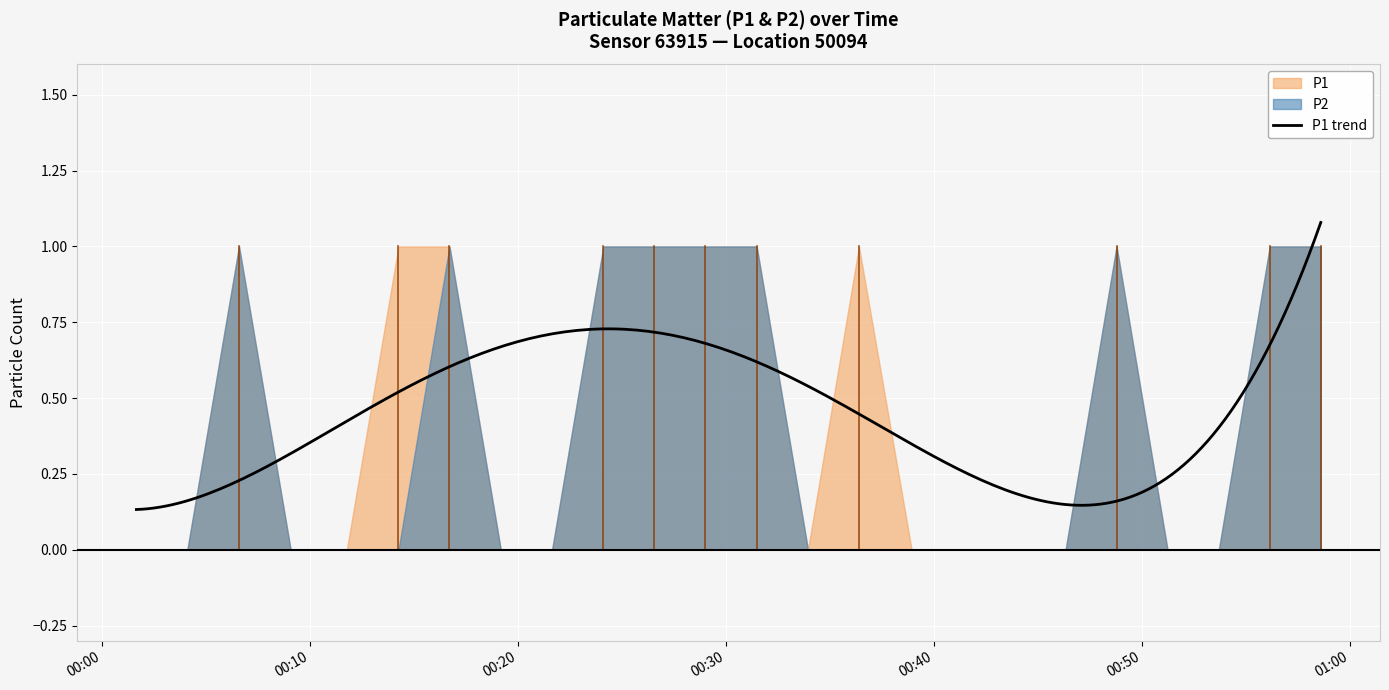

Reading left to right, transcribe all the data shown in this chart.

P1: 2023-03-04T00:01:40=0	2023-03-04T00:04:07=0	2023-03-04T00:06:36=1	2023-03-04T00:09:05=0	2023-03-04T00:11:47=0	2023-03-04T00:14:16=1	2023-03-04T00:16:43=1	2023-03-04T00:19:11=0	2023-03-04T00:21:39=0	2023-03-04T00:24:07=1	2023-03-04T00:26:34=1	2023-03-04T00:29:01=1	2023-03-04T00:31:29=1	2023-03-04T00:33:57=0	2023-03-04T00:36:24=1	2023-03-04T00:38:56=0	2023-03-04T00:41:24=0	2023-03-04T00:43:52=0	2023-03-04T00:46:20=0	2023-03-04T00:48:47=1	2023-03-04T00:51:14=0	2023-03-04T00:53:42=0	2023-03-04T00:56:09=1	2023-03-04T00:58:36=1
P2: 2023-03-04T00:01:40=0	2023-03-04T00:04:07=0	2023-03-04T00:06:36=1	2023-03-04T00:09:05=0	2023-03-04T00:11:47=0	2023-03-04T00:14:16=0	2023-03-04T00:16:43=1	2023-03-04T00:19:11=0	2023-03-04T00:21:39=0	2023-03-04T00:24:07=1	2023-03-04T00:26:34=1	2023-03-04T00:29:01=1	2023-03-04T00:31:29=1	2023-03-04T00:33:57=0	2023-03-04T00:36:24=0	2023-03-04T00:38:56=0	2023-03-04T00:41:24=0	2023-03-04T00:43:52=0	2023-03-04T00:46:20=0	2023-03-04T00:48:47=1	2023-03-04T00:51:14=0	2023-03-04T00:53:42=0	2023-03-04T00:56:09=1	2023-03-04T00:58:36=1